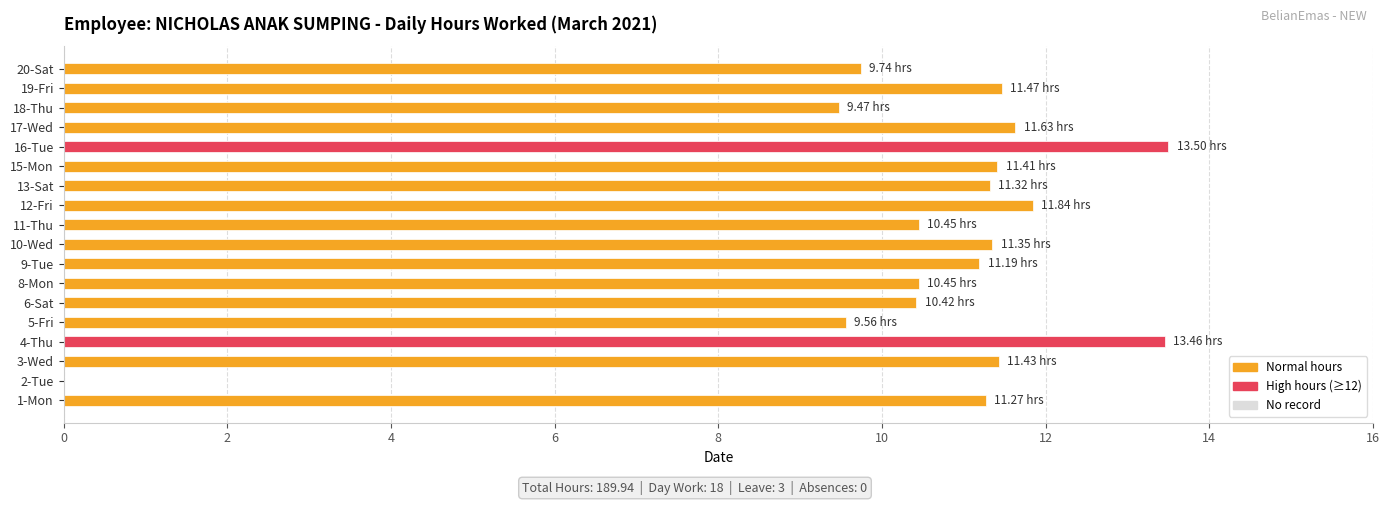

What is the sum of the values at 11-Thu and 18-Thu?

19.9